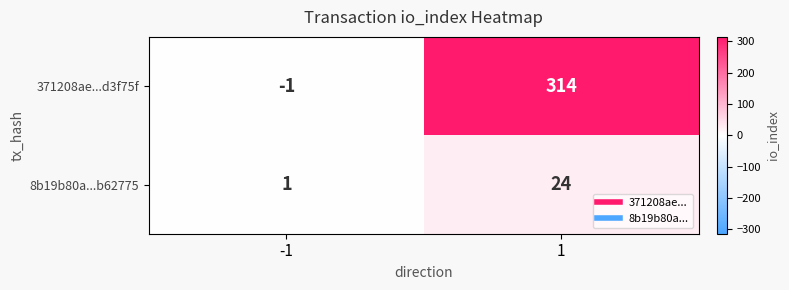

Reading left to right, extract all data points from this chart.

371208ae...d3f75f: -1	314
8b19b80a...b62775: 1	24